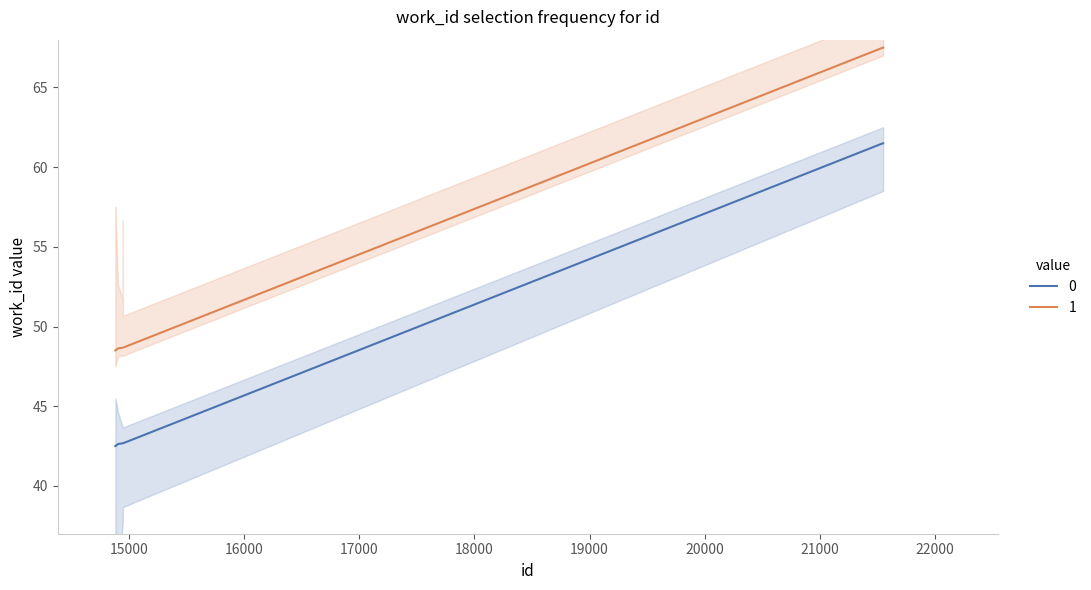

What is the sum of the values at 14945 and 21548?

116.2